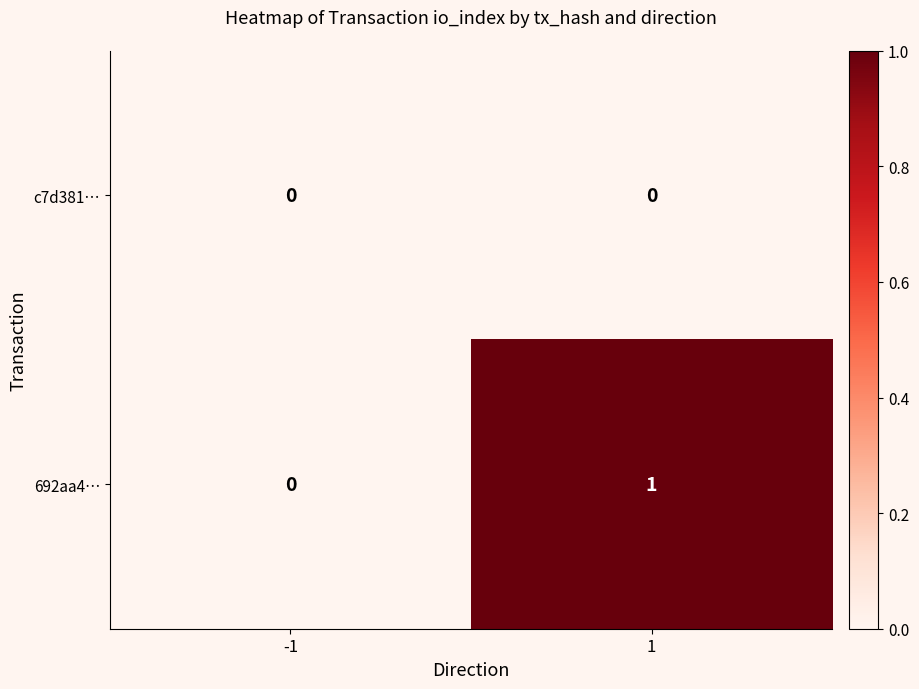

Which series has the largest total across all categories?

692aa4…